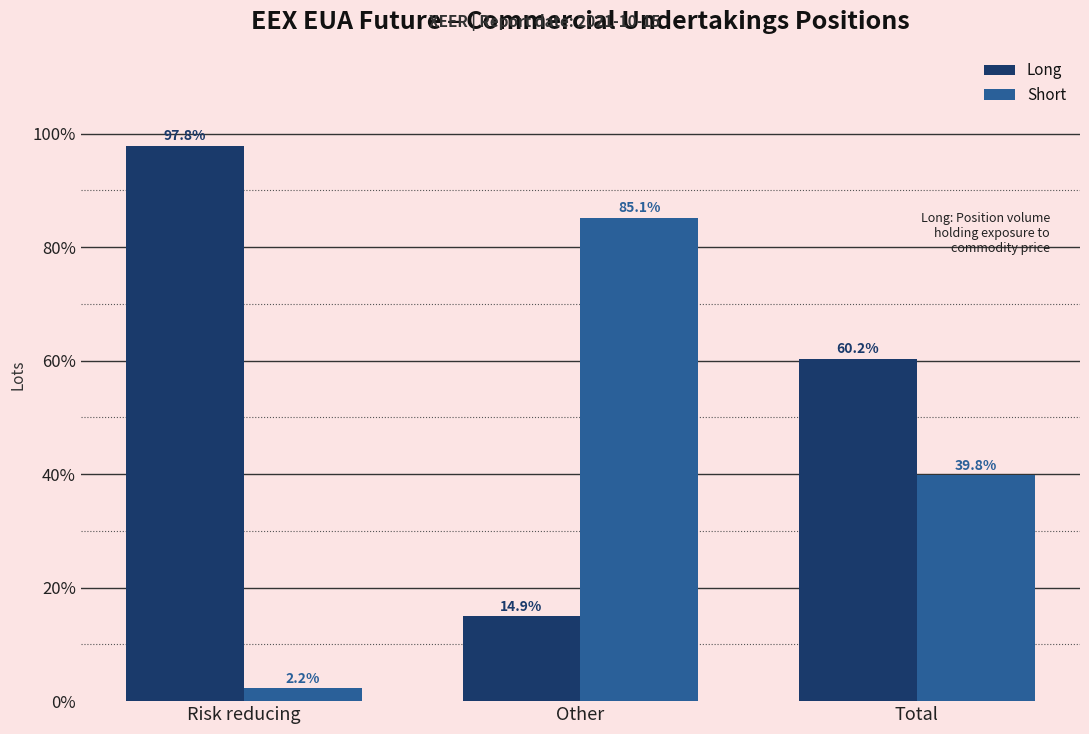

Reading left to right, what are all the values shown in this chart?

Long: 97.8	14.9	60.2
Short: 2.2	85.1	39.8